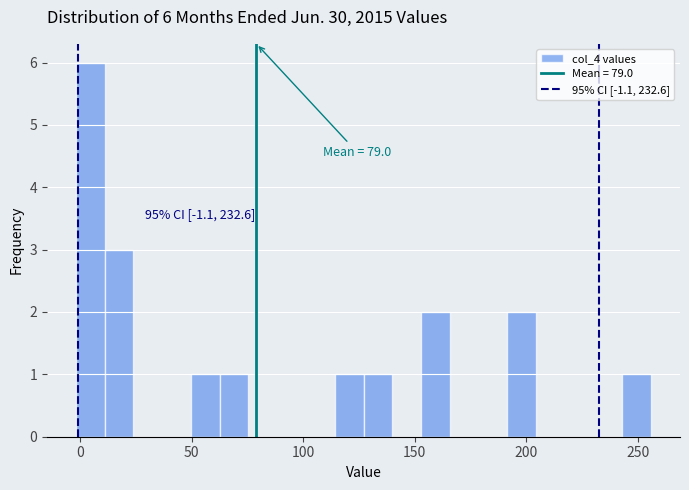

Read against the x-axis, roughly where is the centre of the tallest bar?

5